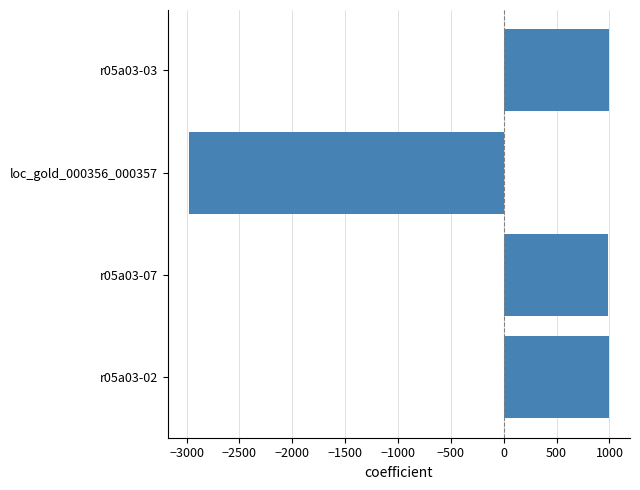

What is the difference between the values at r05a03-03 and loc_gold_000356_000357?

3974.0